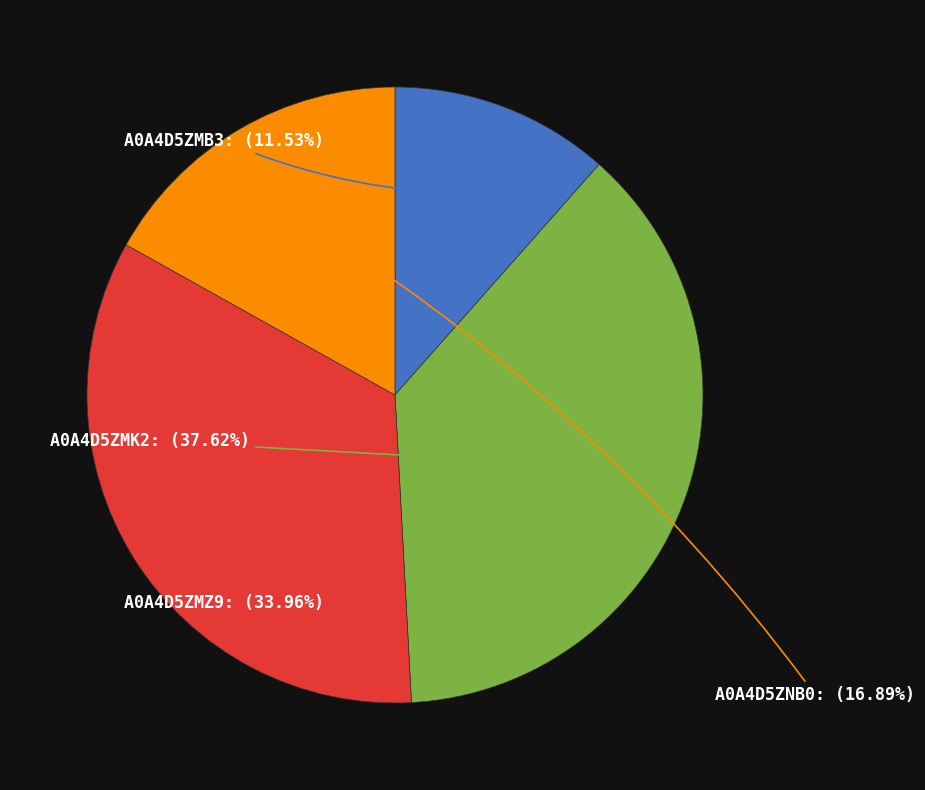

What percentage is the A0A4D5ZMZ9 slice, to the nearest percent?

34%